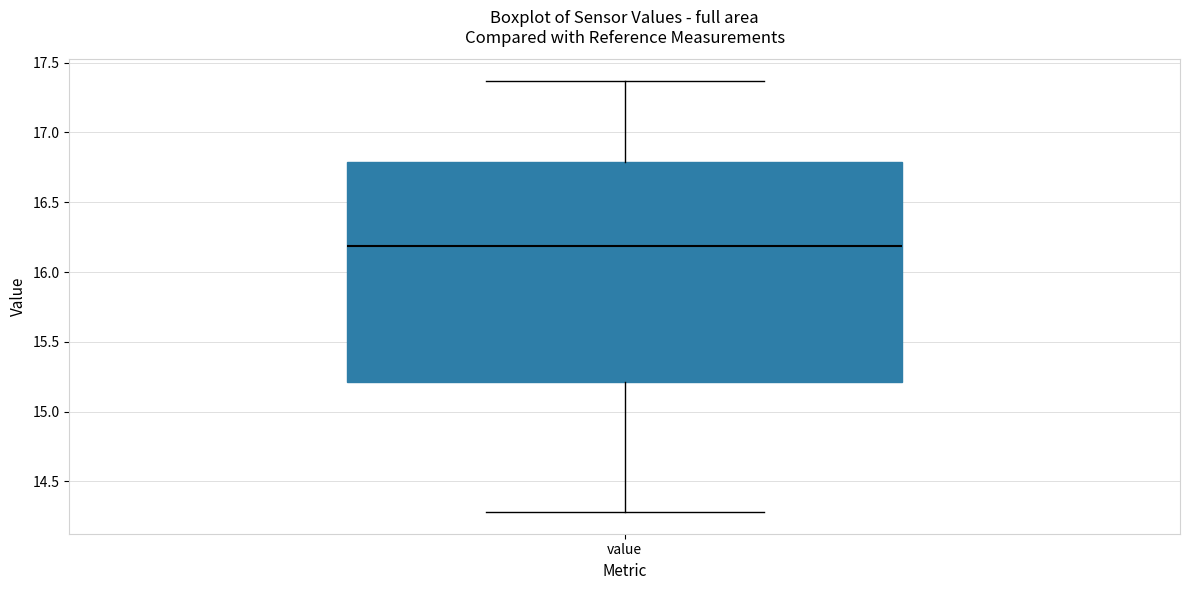

Read this box plot against the y-axis: the position of the median line, the range covered by the box, and the ends of both whiskers. The values are not printed on the chart, so give them approximately, as read against the axis.

median 16.20, box 15.20 to 16.80, whiskers 14.30 to 17.35